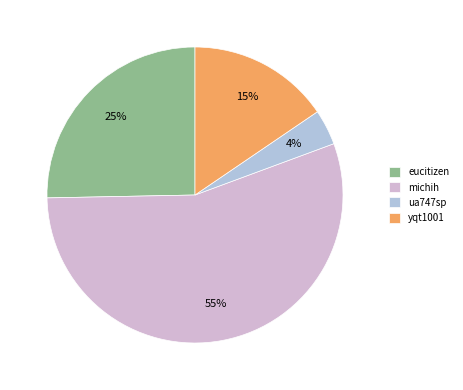

To the nearest percent, what is the combined percentage of michih and eucitizen?

81%